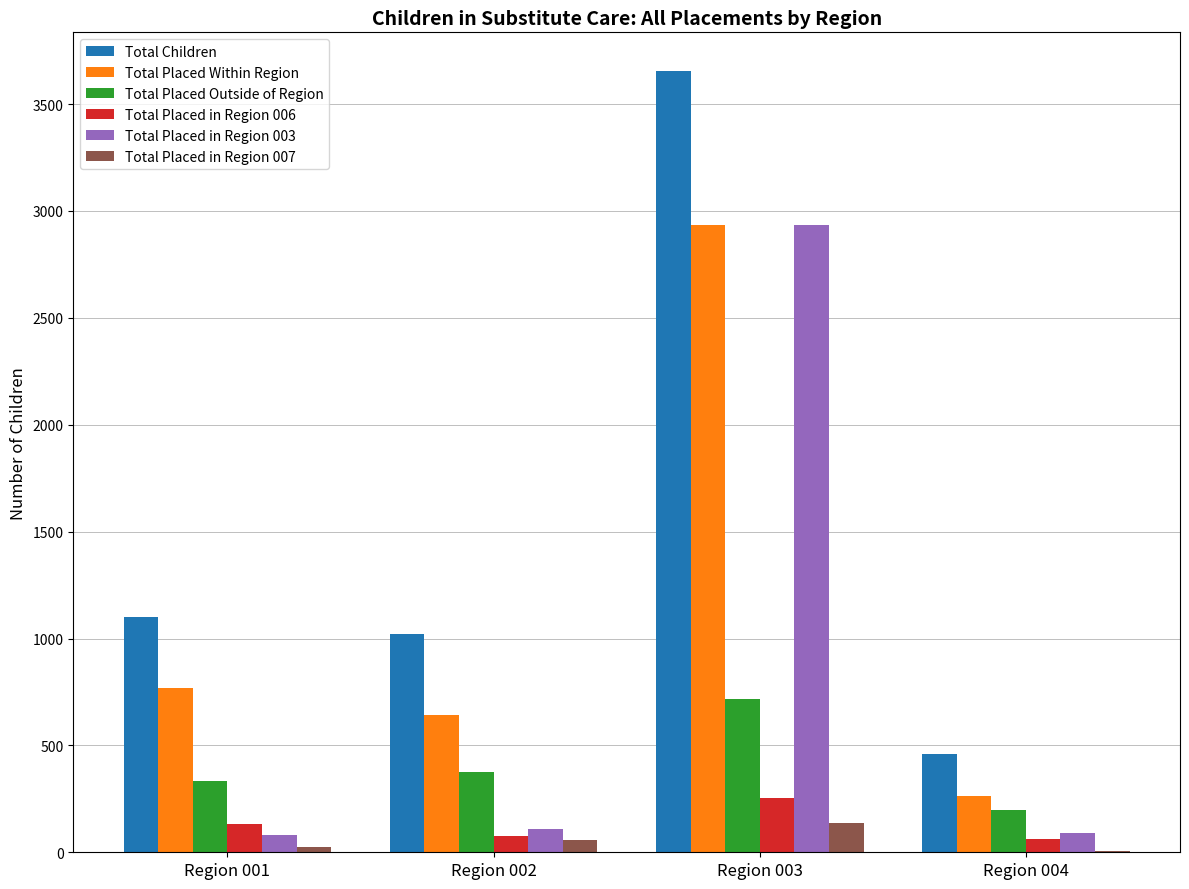

Which label corresponds to the largest value in the chart?

Region 003